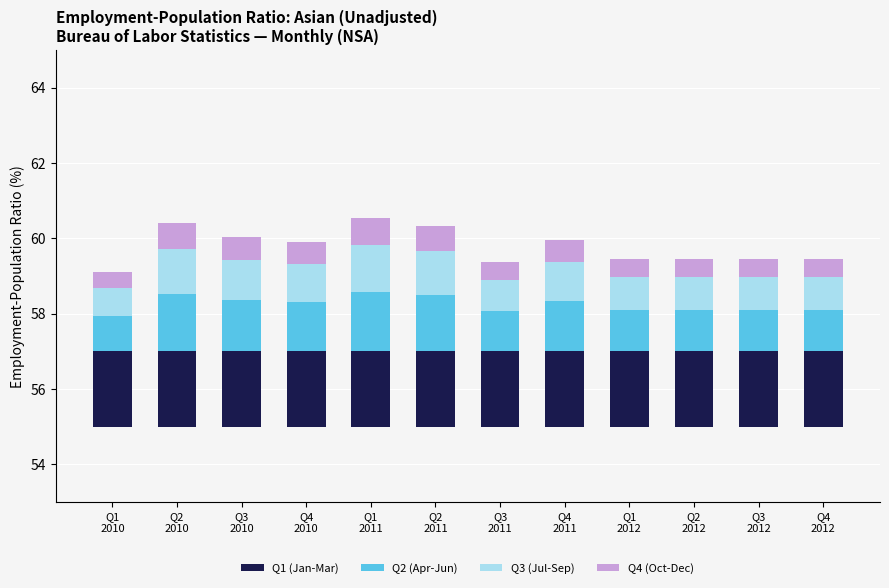

Reading left to right, extract all data points from this chart.

Q1 (Jan-Mar): Q1
2010=2.0	Q2
2010=2.0	Q3
2010=2.0	Q4
2010=2.0	Q1
2011=2.0	Q2
2011=2.0	Q3
2011=2.0	Q4
2011=2.0	Q1
2012=2.0	Q2
2012=2.0	Q3
2012=2.0	Q4
2012=2.0
Q2 (Apr-Jun): Q1
2010=0.9	Q2
2010=1.5	Q3
2010=1.4	Q4
2010=1.3	Q1
2011=1.6	Q2
2011=1.5	Q3
2011=1.1	Q4
2011=1.3	Q1
2012=1.1	Q2
2012=1.1	Q3
2012=1.1	Q4
2012=1.1
Q3 (Jul-Sep): Q1
2010=0.7	Q2
2010=1.2	Q3
2010=1.1	Q4
2010=1.0	Q1
2011=1.2	Q2
2011=1.2	Q3
2011=0.8	Q4
2011=1.0	Q1
2012=0.9	Q2
2012=0.9	Q3
2012=0.9	Q4
2012=0.9
Q4 (Oct-Dec): Q1
2010=0.4	Q2
2010=0.7	Q3
2010=0.6	Q4
2010=0.6	Q1
2011=0.7	Q2
2011=0.7	Q3
2011=0.5	Q4
2011=0.6	Q1
2012=0.5	Q2
2012=0.5	Q3
2012=0.5	Q4
2012=0.5